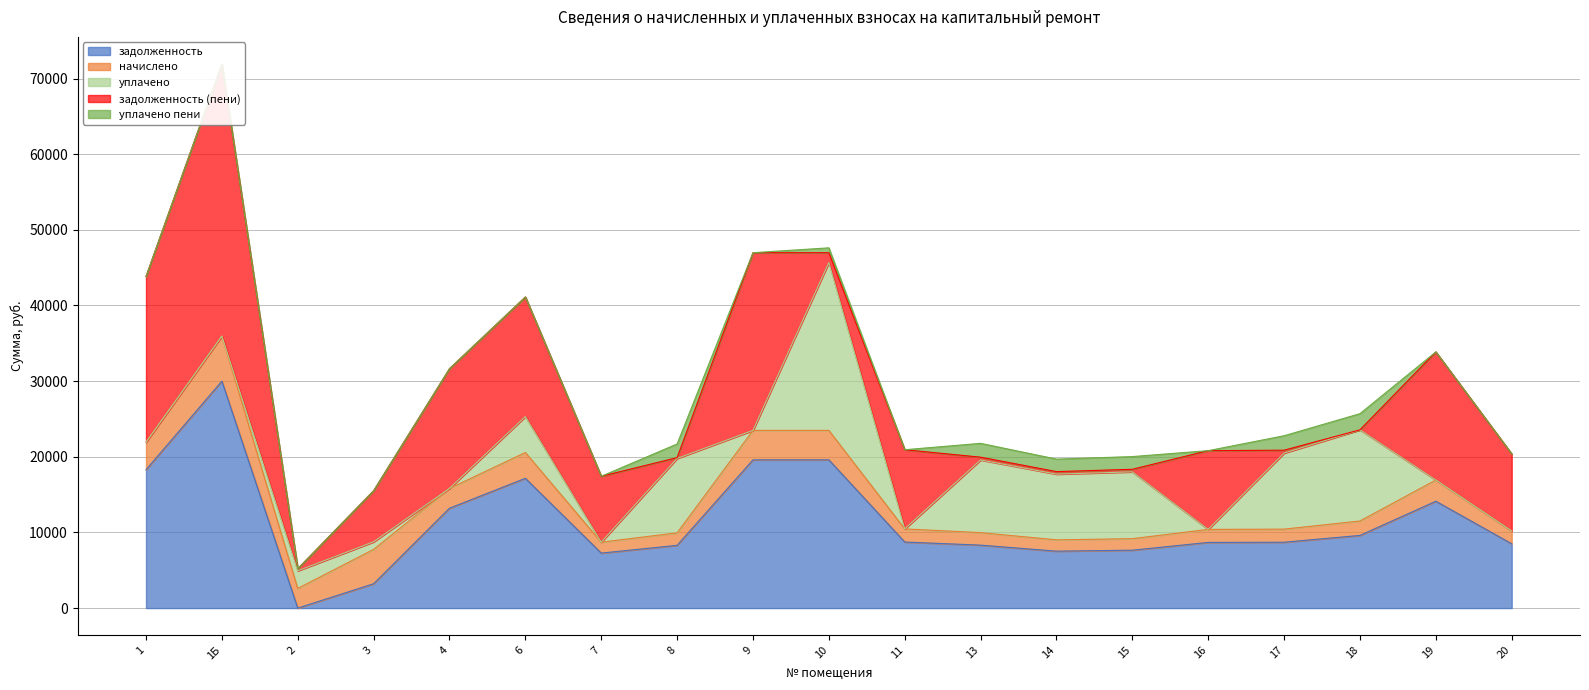

True or false: уплачено and уплачено пени intersect in this chart.

False